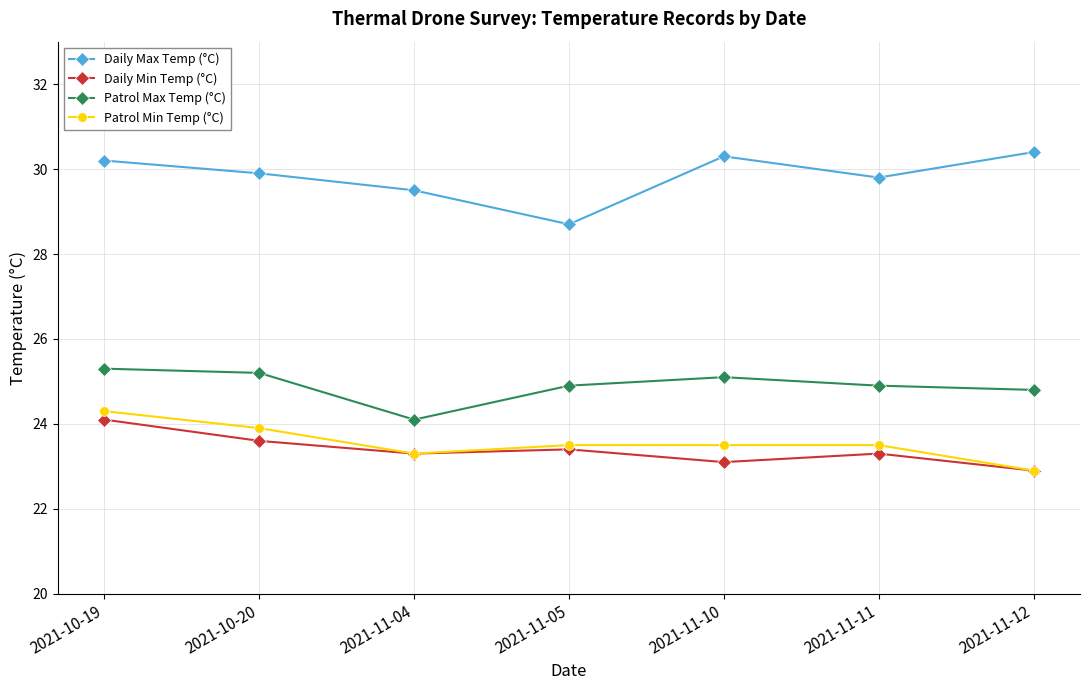

In Daily Min Temp (°C), how many points are higher than both neighbors (excluding endpoints)?

2